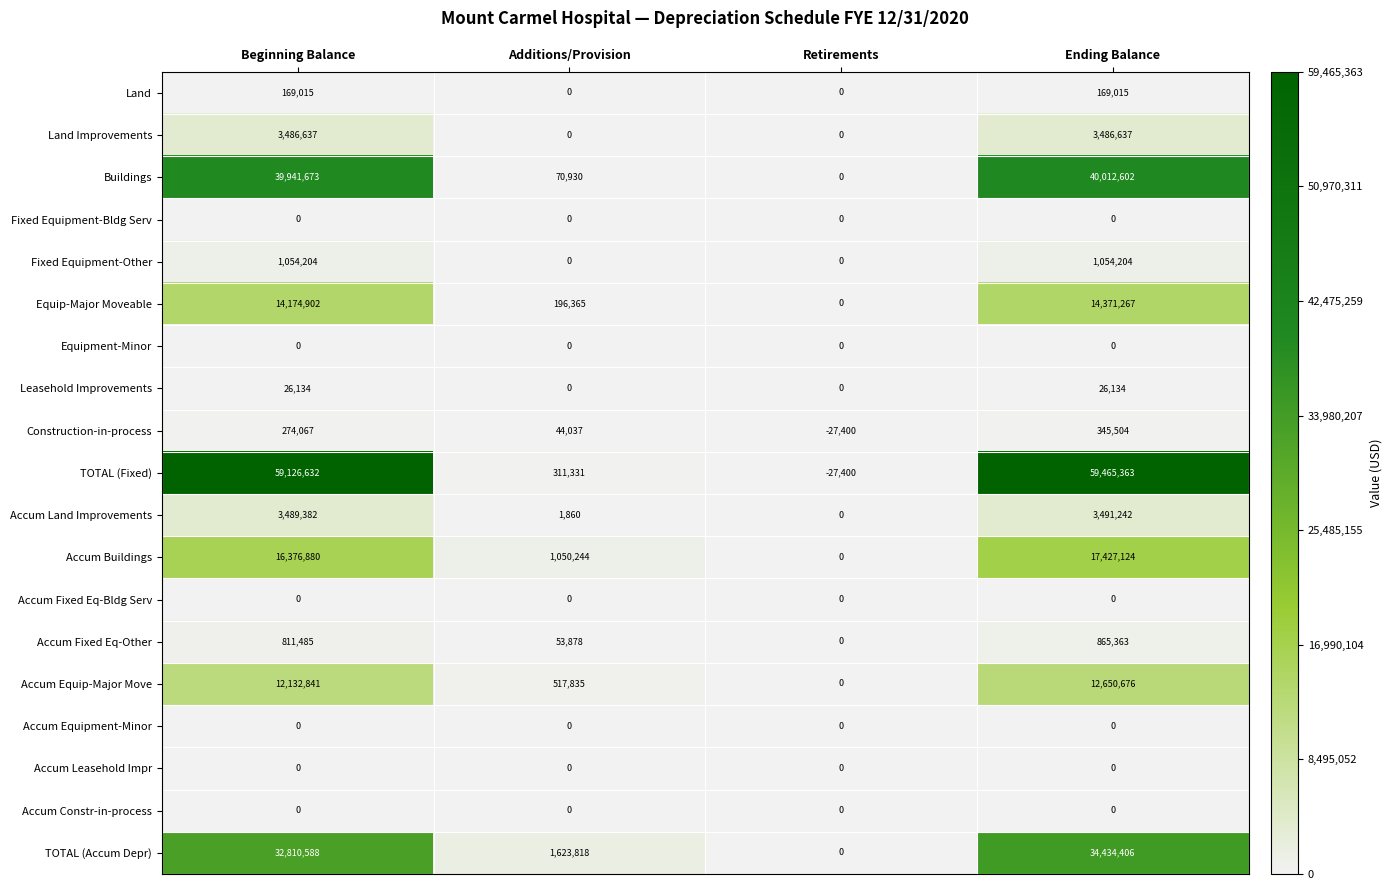

List the labels in order of Accum Equip-Major Move value, smallest first.

Retirements, Additions/Provision, Beginning Balance, Ending Balance